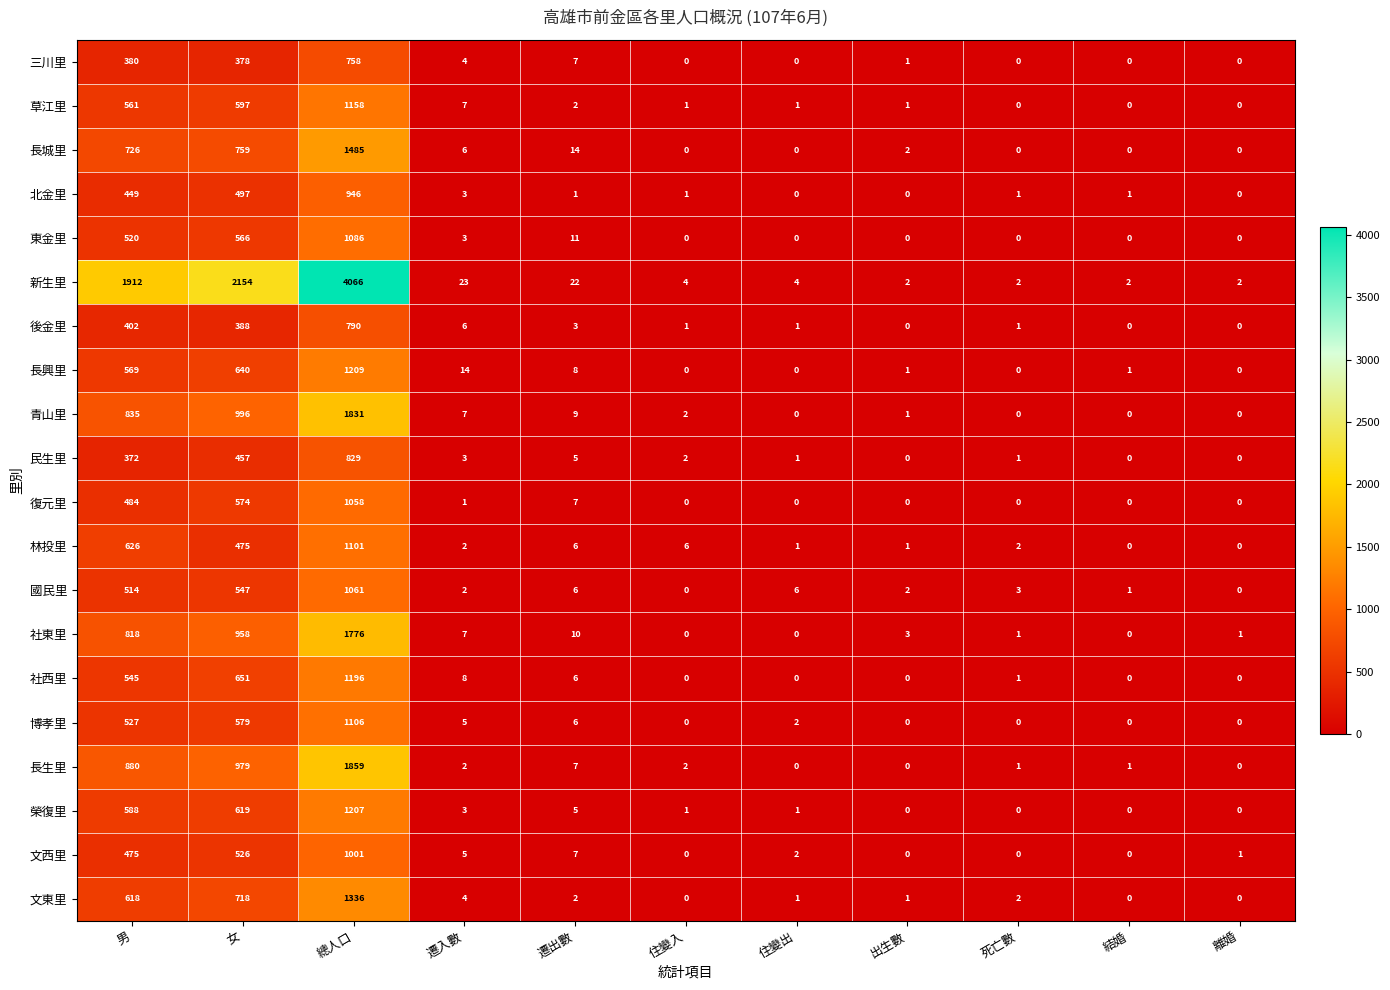

Which series has the largest range (max minus min)?

新生里